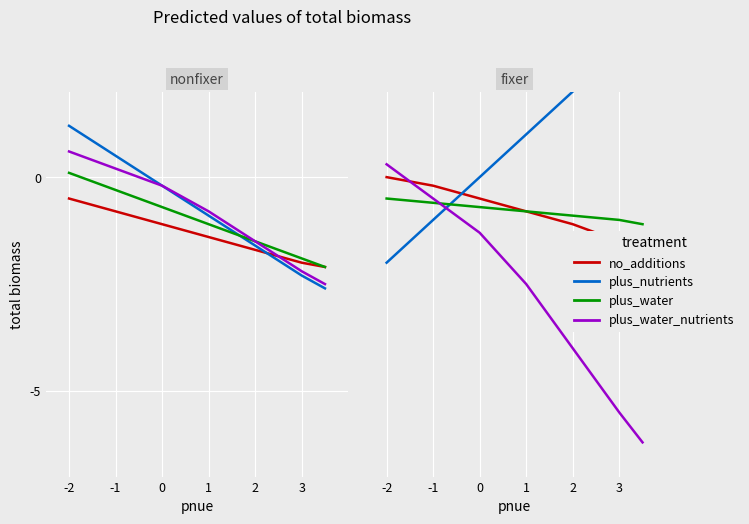

What is the sum of all no_additions values?

-5.8